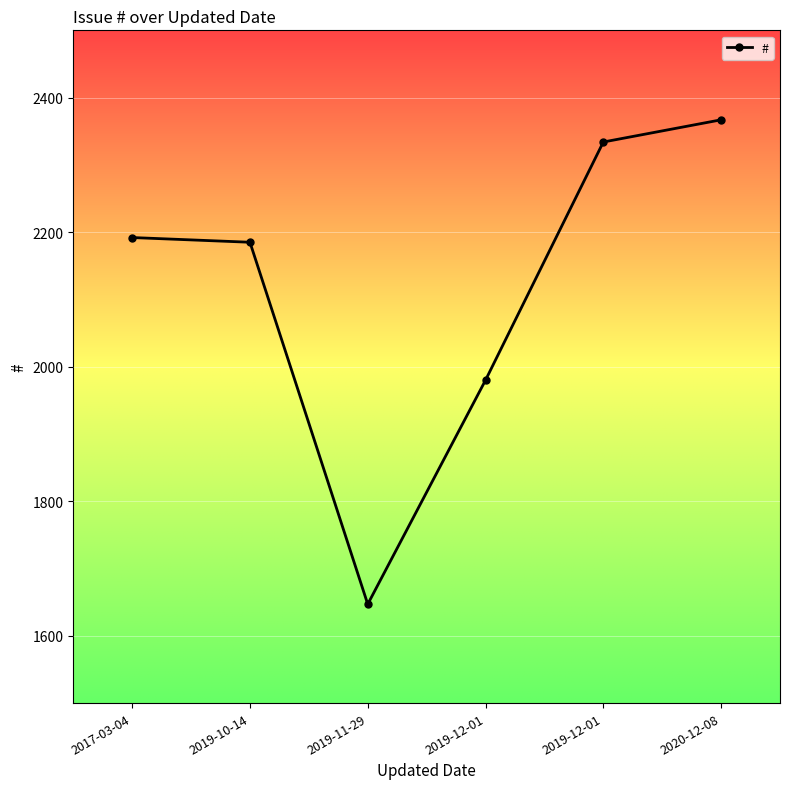

Does the chart display data point markers on the line(s)?

Yes